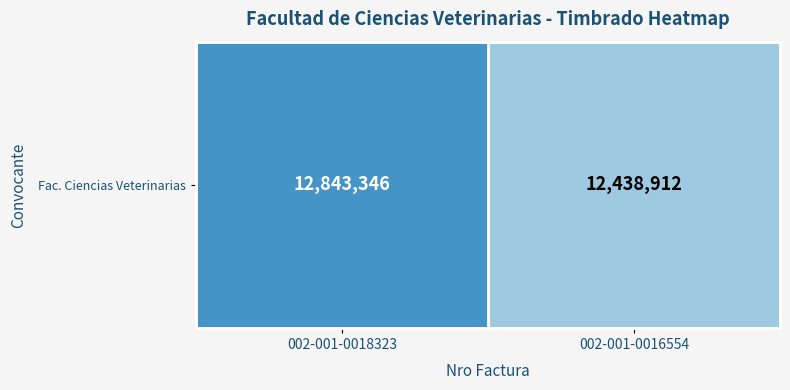

Is it true that the value at 002-001-0016554 is 20308362?

False